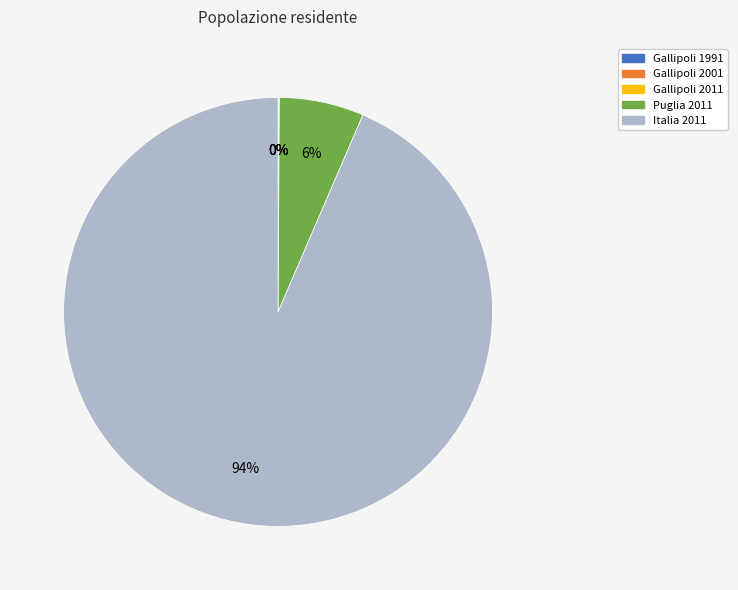

What is the largest slice in the pie chart?

Italia 2011